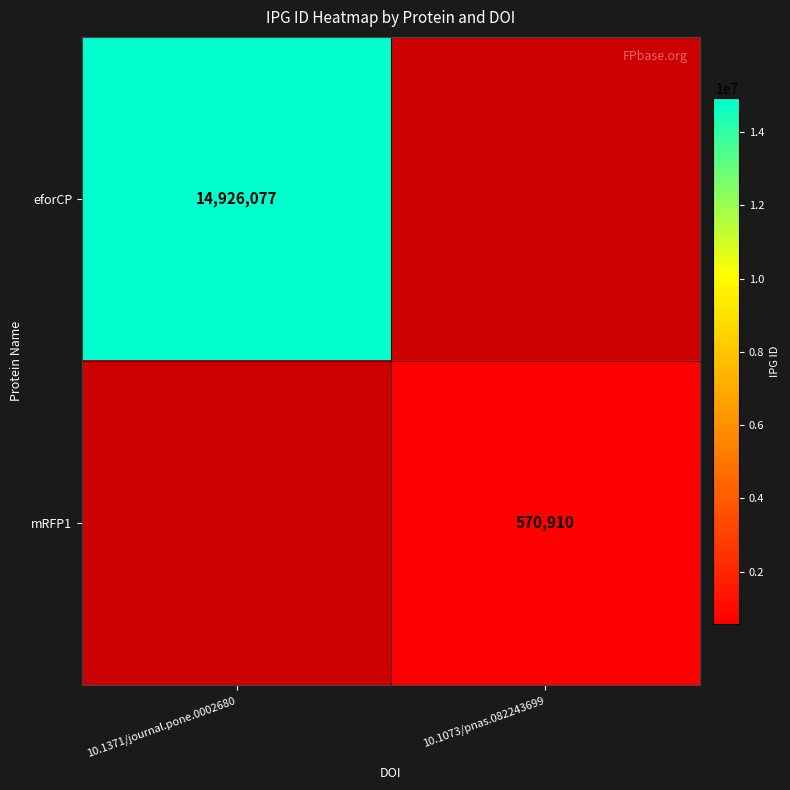

Which label corresponds to the smallest value in the chart?

10.1073/pnas.082243699